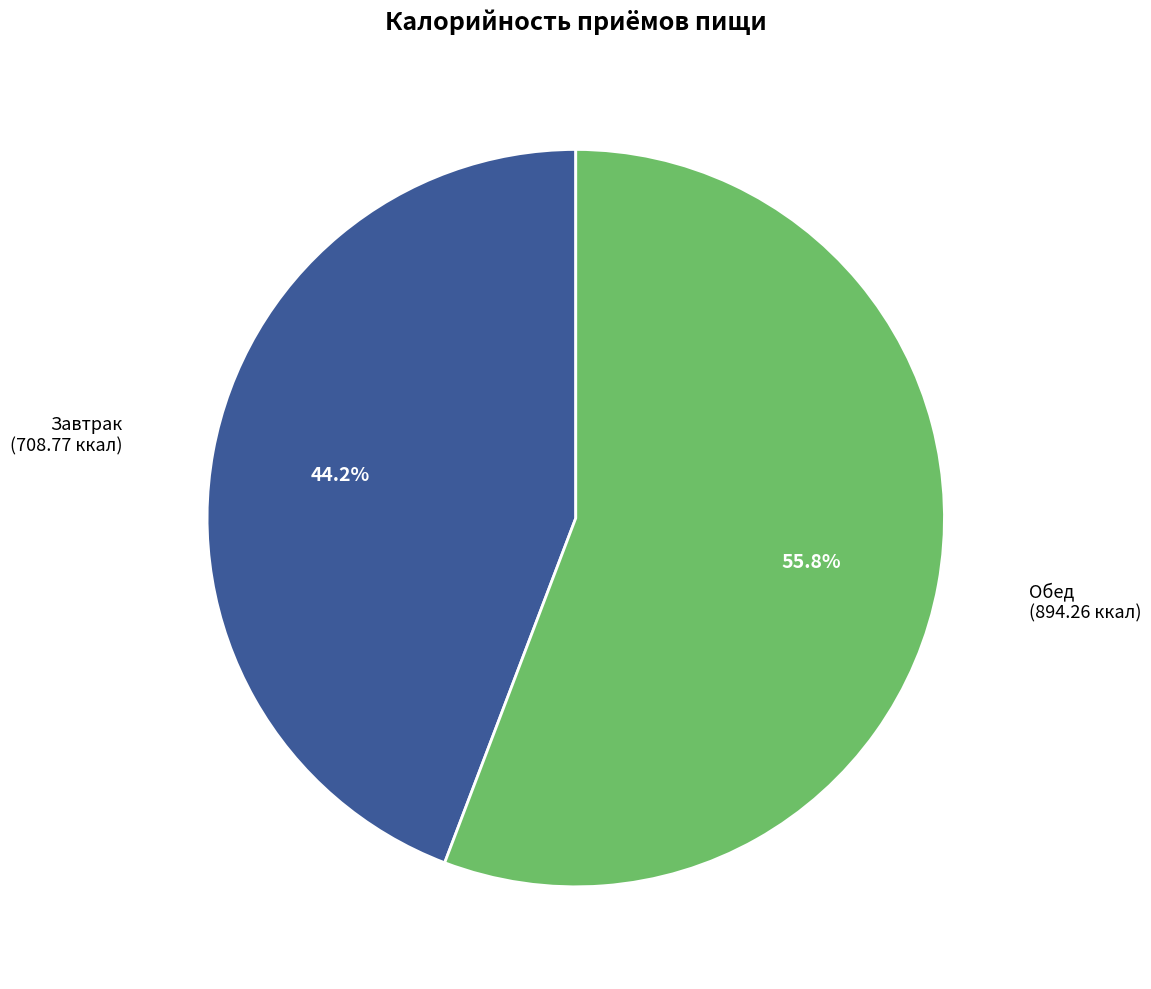

Which category accounts for the majority?

Обед